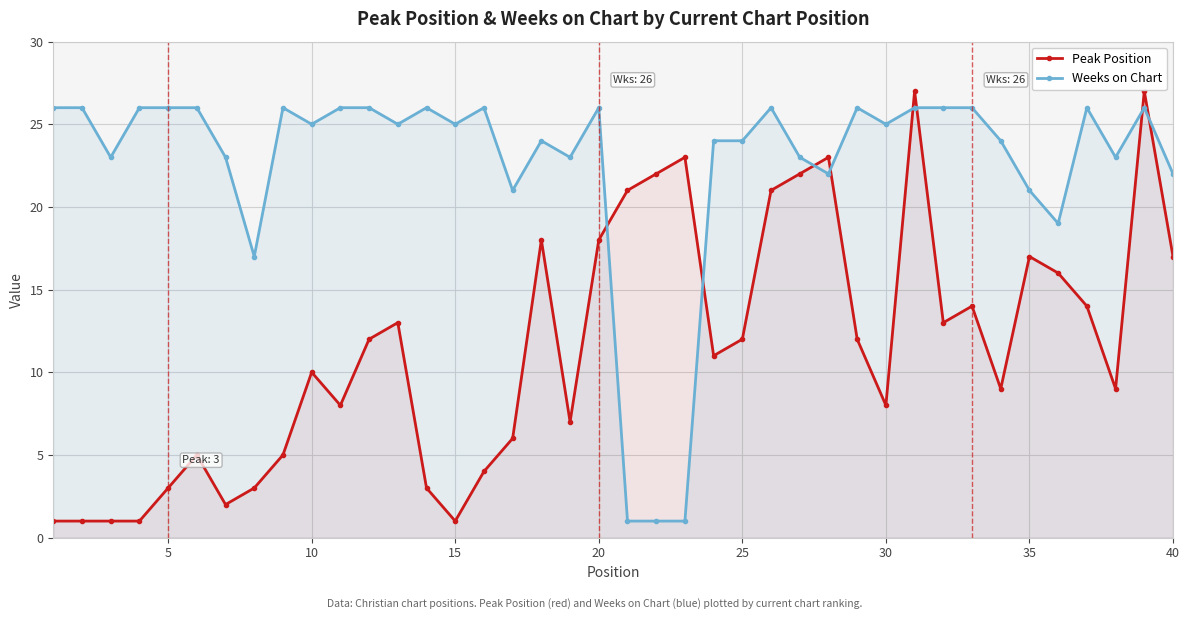

True or false: Peak Position has more than 1 points higher than both neighbors.

True